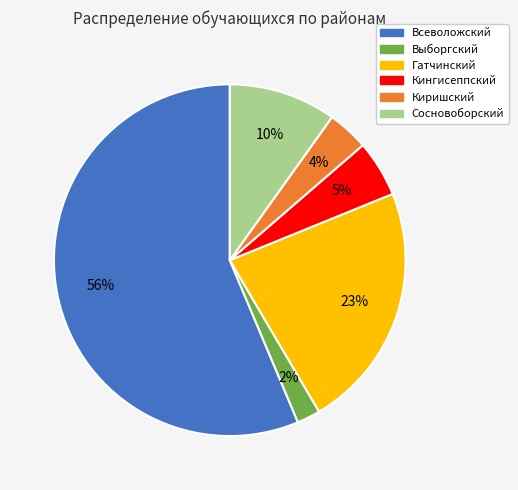

Count the number of slices in the pie.

6